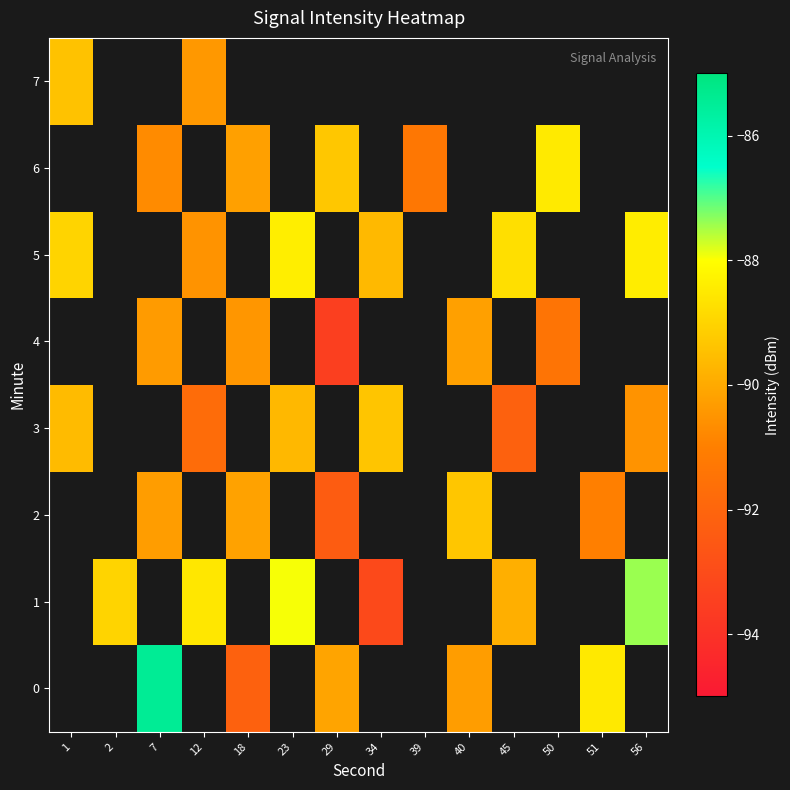

Which category has the highest value across all series?

7